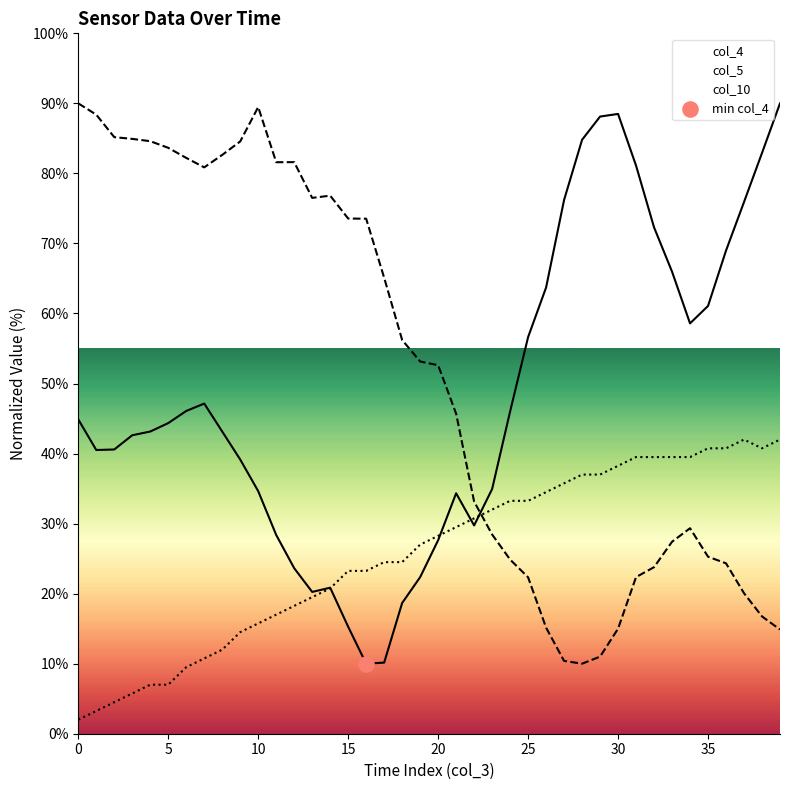

Which series has the widest spread of Y values?

col_4